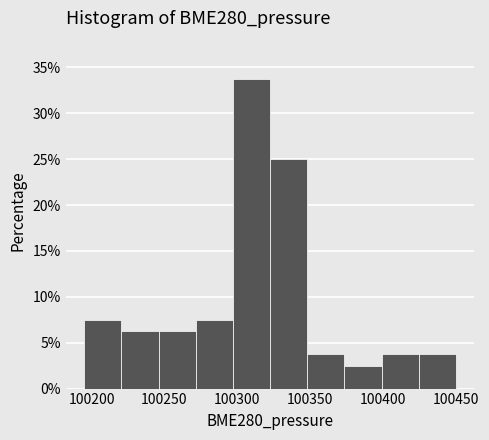

Reading left to right, list every bar in this chart as the range it spans on the x-axis followed by its height. Neither the bar edges nor the heights are printed on the chart, so give them approximately, as read against the axes.

100195.0 to 100220.5: 7.5
100220.5 to 100246.0: 6.5
100246.0 to 100271.5: 6.5
100271.5 to 100297.0: 7.5
100297.0 to 100322.5: 34.0
100322.5 to 100348.0: 25.0
100348.0 to 100373.5: 4.0
100373.5 to 100399.0: 2.5
100399.0 to 100424.5: 4.0
100424.5 to 100450.0: 4.0